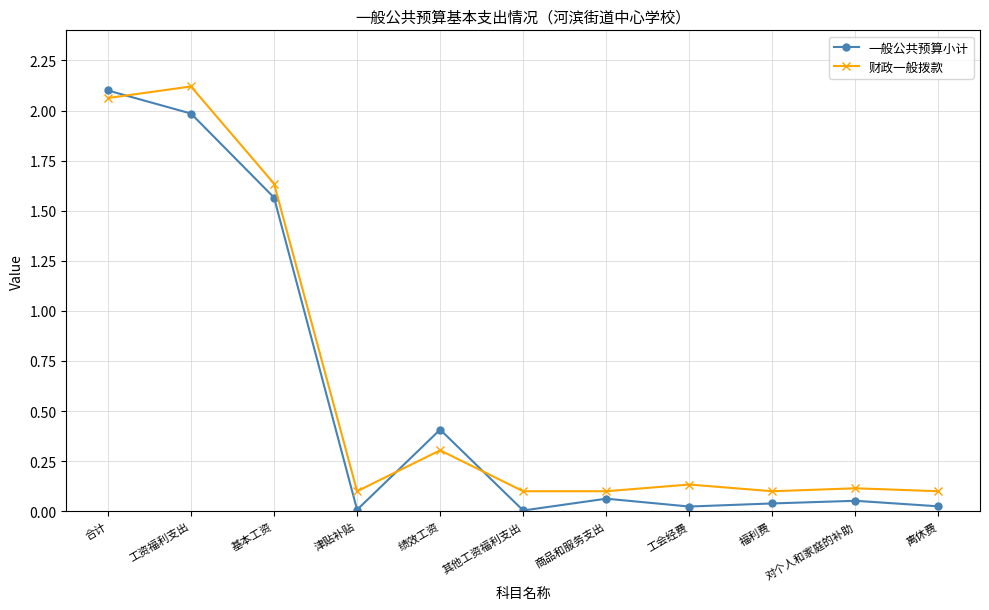

Between which two adjacent categories do 财政一般拨款 and 一般公共预算小计 first intersect?

合计 and 工资福利支出